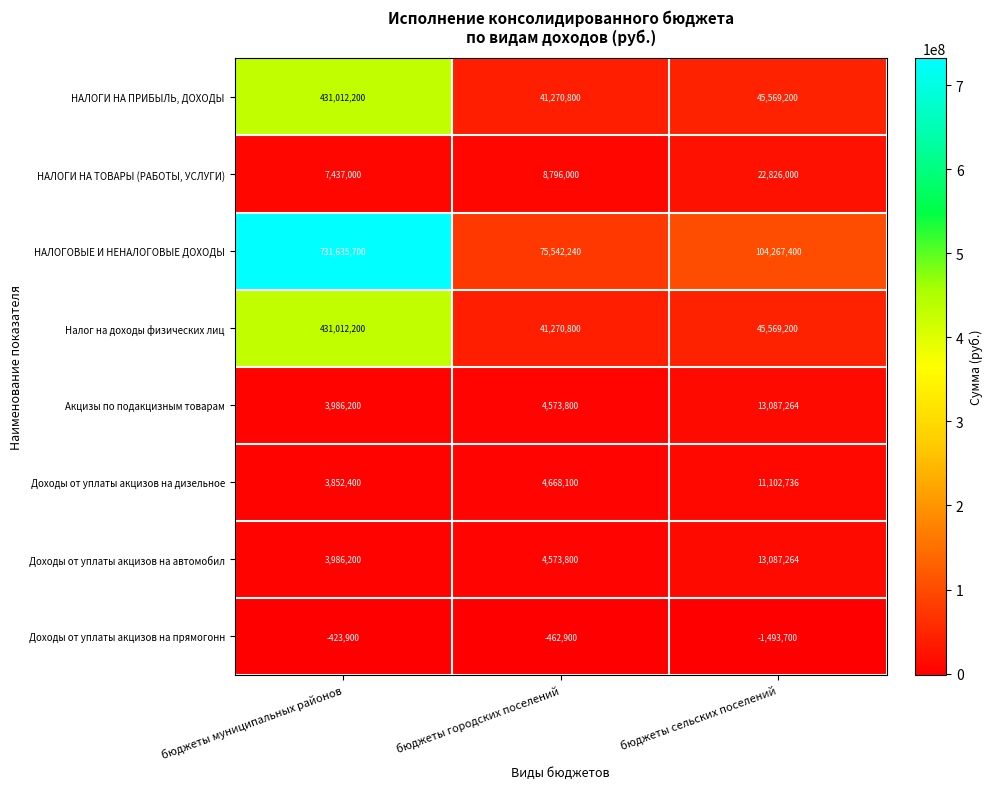

Which series has the largest total across all categories?

НАЛОГОВЫЕ И НЕНАЛОГОВЫЕ ДОХОДЫ